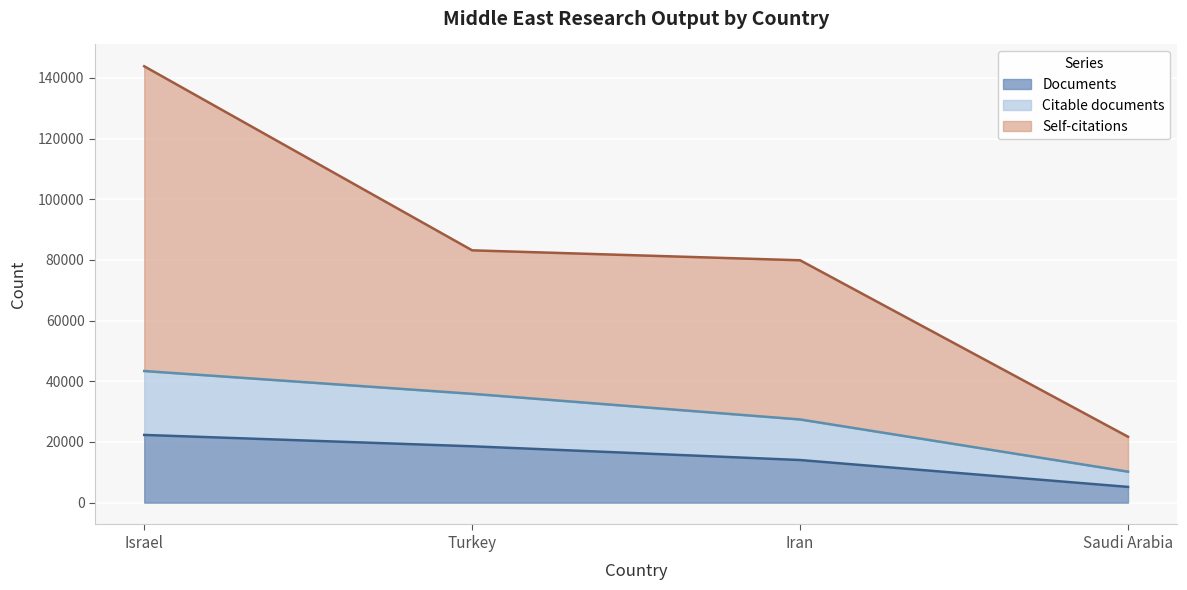

Between Iran and Israel, which is larger?

Israel